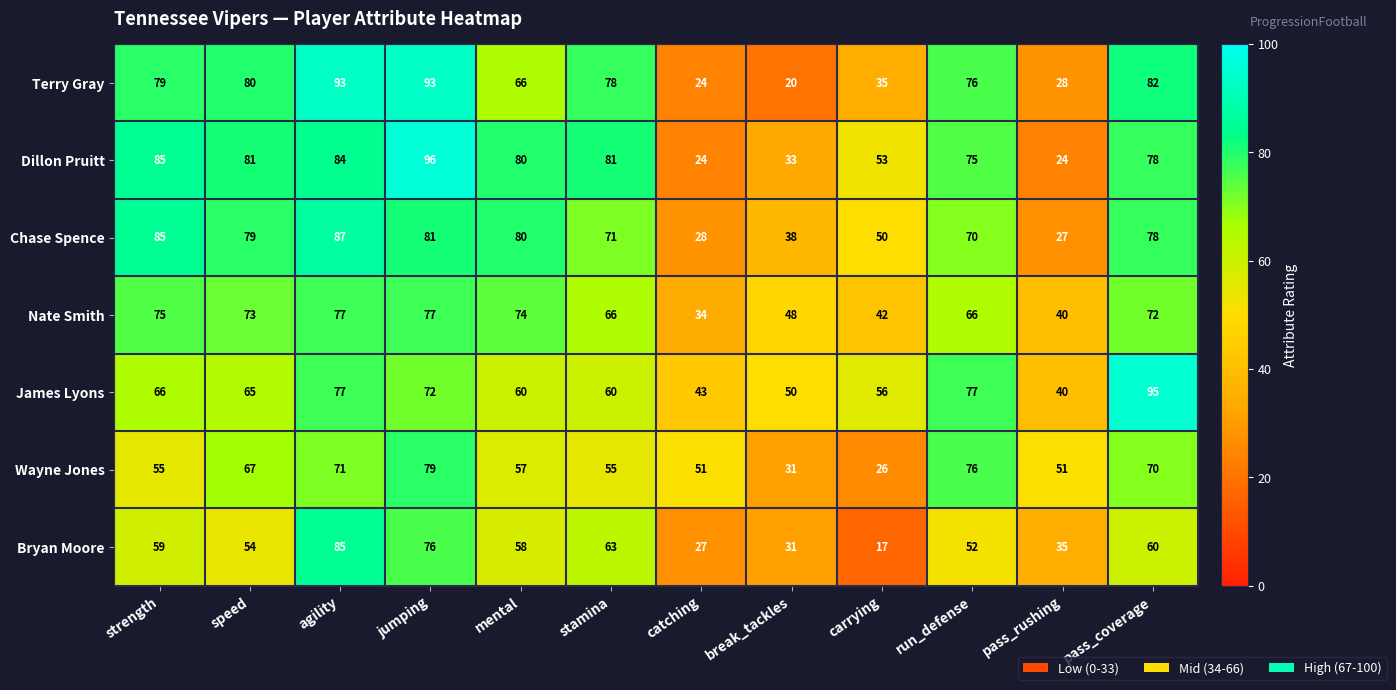

At which label does Wayne Jones first exceed 57?

speed